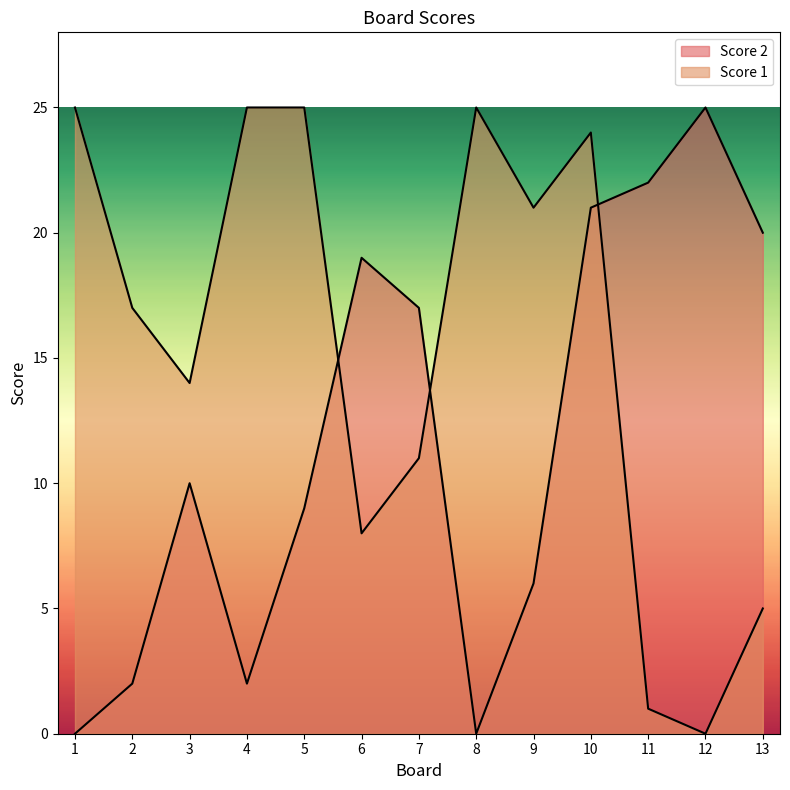

True or false: Score 1 has a value of 12 at 4.

False